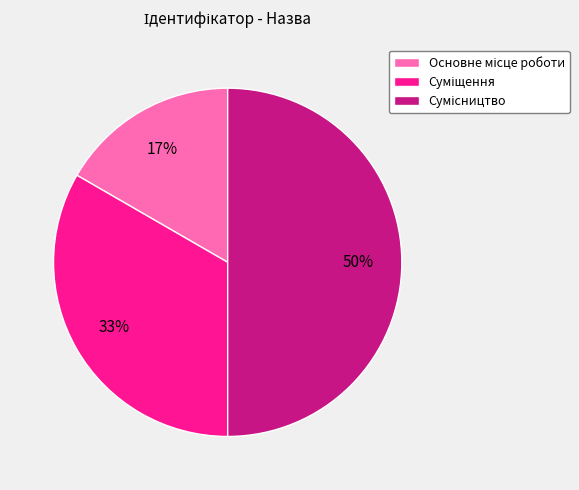

To the nearest percent, what is the average slice percentage?

33%